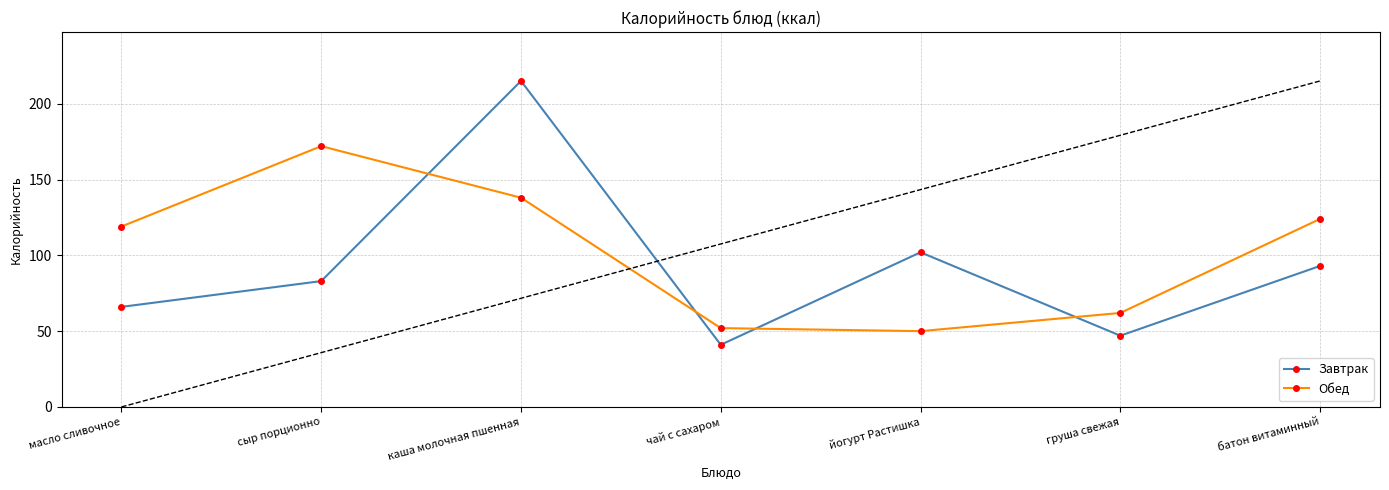

List the labels in order of Обед value, largest first.

сыр порционно, каша молочная пшенная, батон витаминный, масло сливочное, груша свежая, чай с сахаром, йогурт Растишка